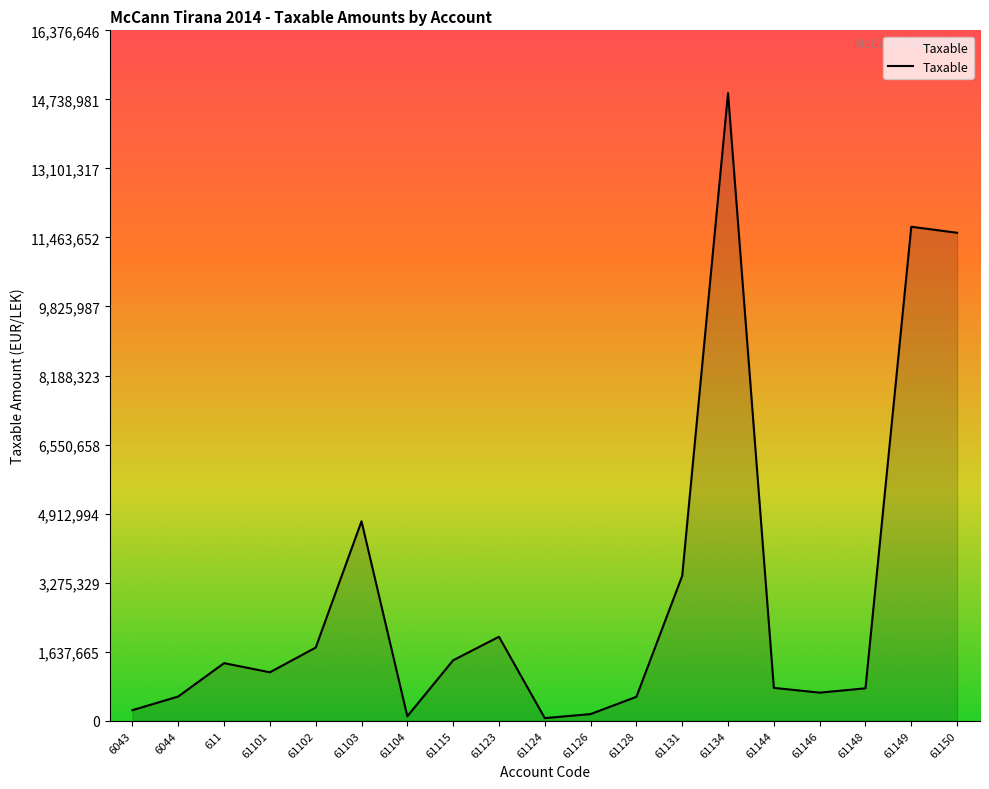

What is the change in value from 61101 to 61148?

-379962.7